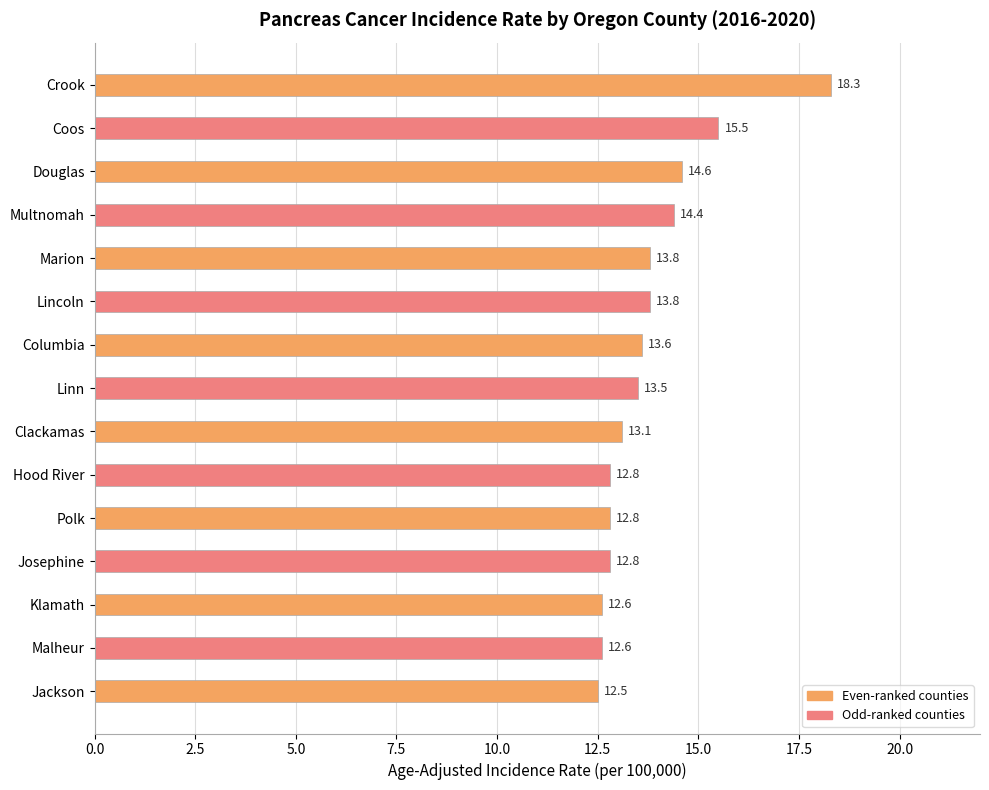

Reading top to bottom, extract all data points from this chart.

Crook=18.3	Coos=15.5	Douglas=14.6	Multnomah=14.4	Marion=13.8	Lincoln=13.8	Columbia=13.6	Linn=13.5	Clackamas=13.1	Hood River=12.8	Polk=12.8	Josephine=12.8	Klamath=12.6	Malheur=12.6	Jackson=12.5